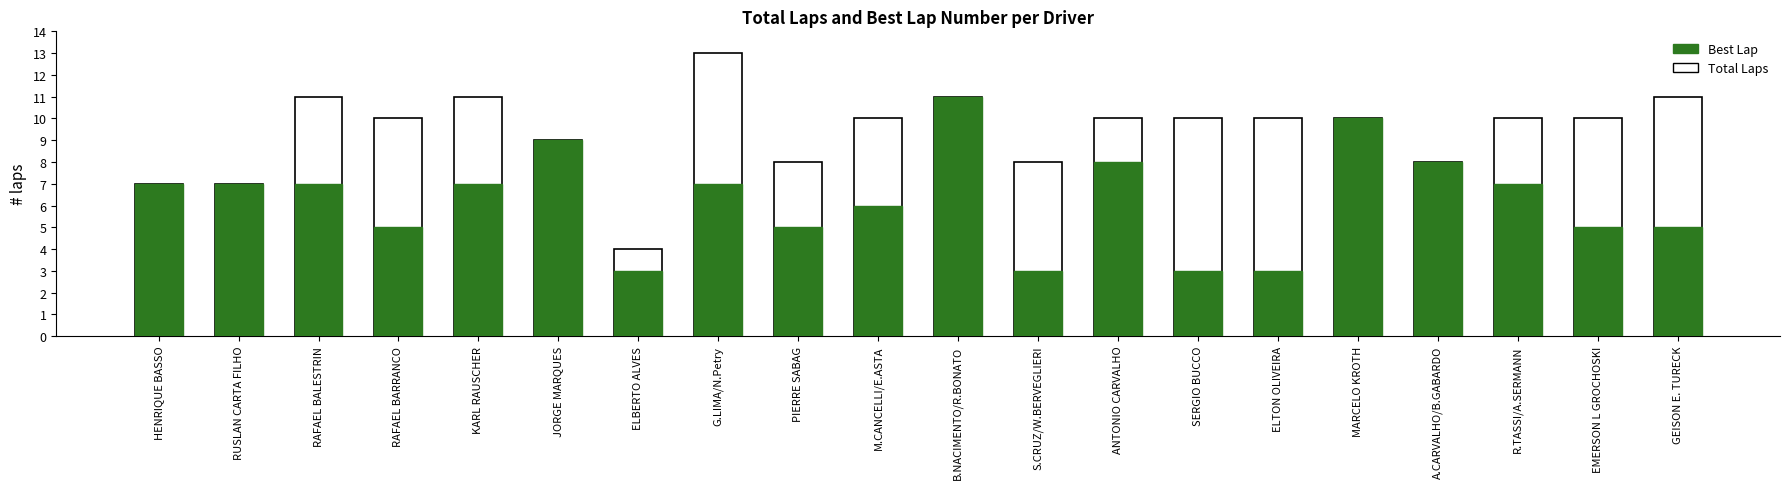

Are the bars horizontal?

No